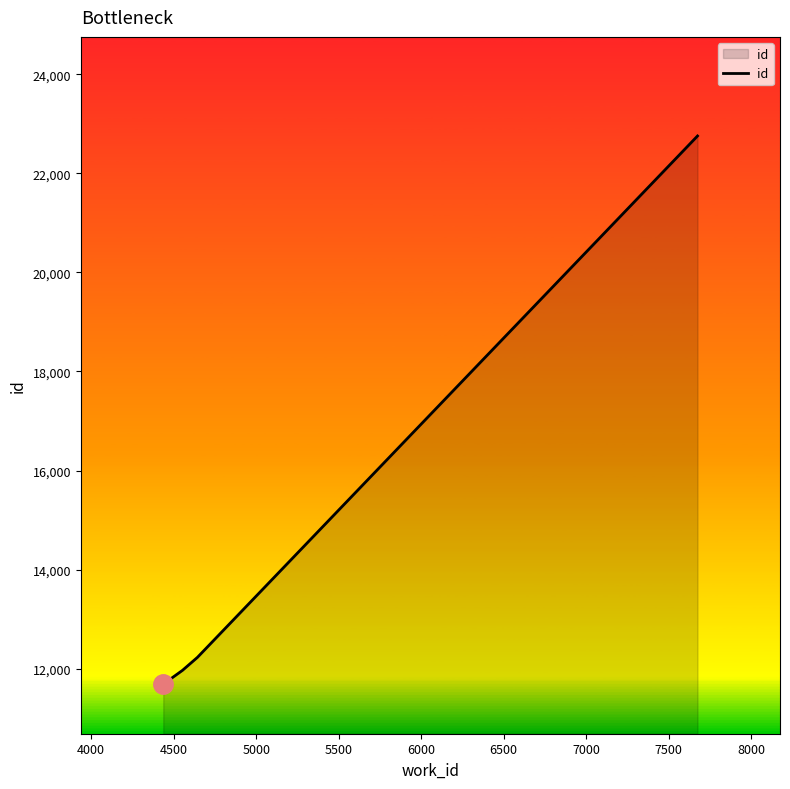

True or false: the data has more than 1 interior local peaks.

False